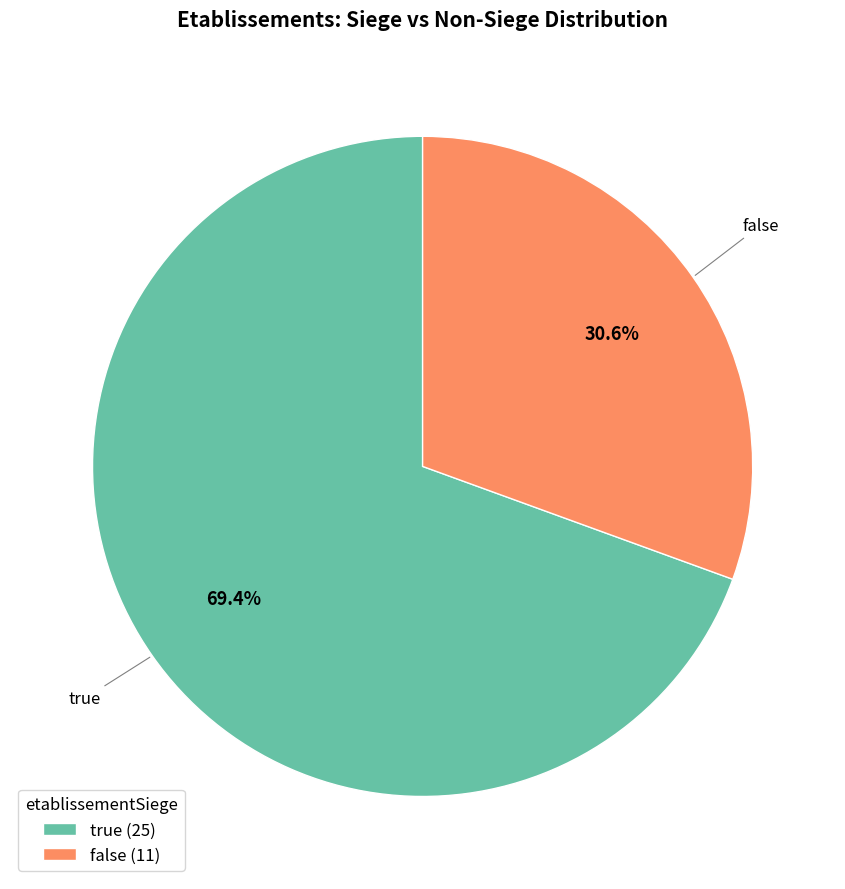

Approximately how many times larger is the value at true compared to false?

2.3